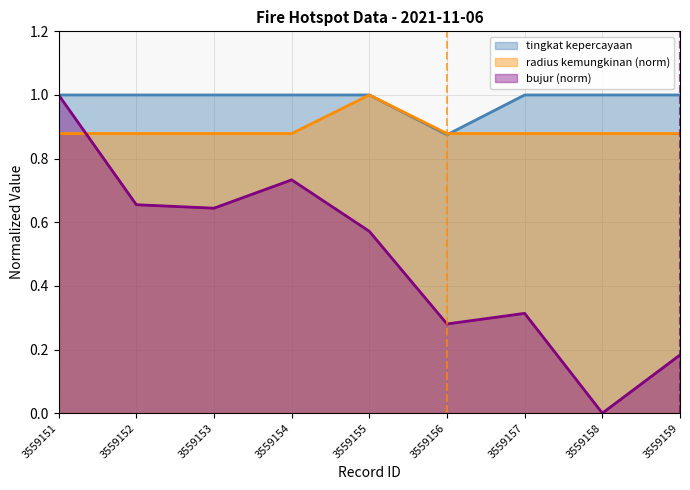

How many series are shown in this chart?

3